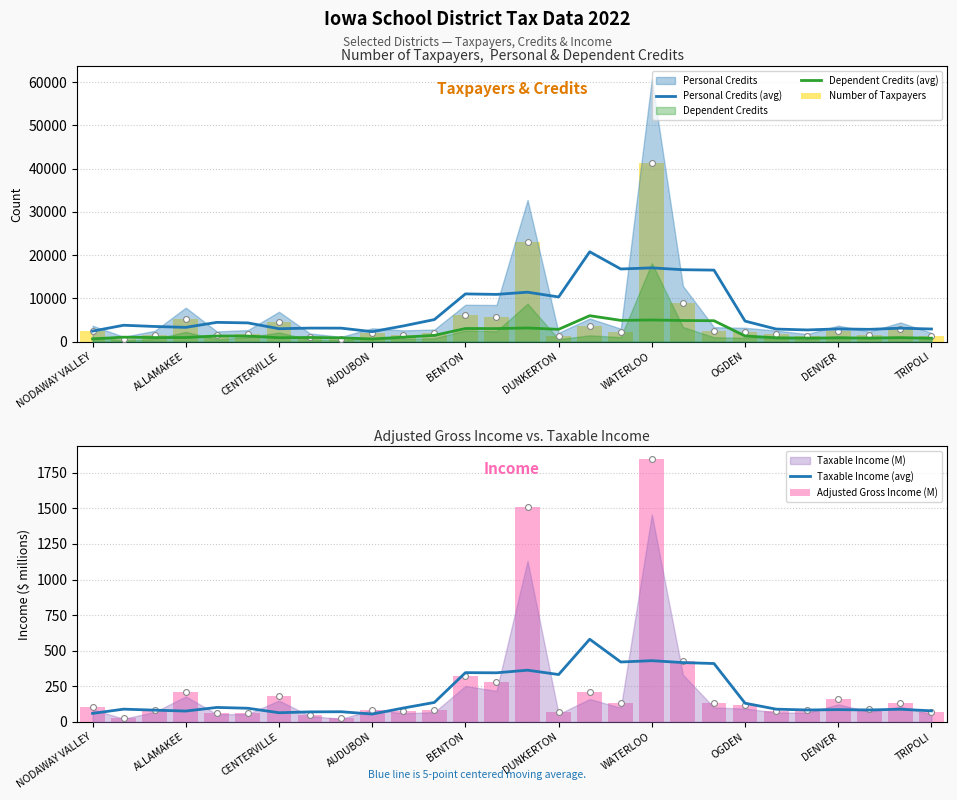

What is the total value across all series at DUNKERTON?

14972.0